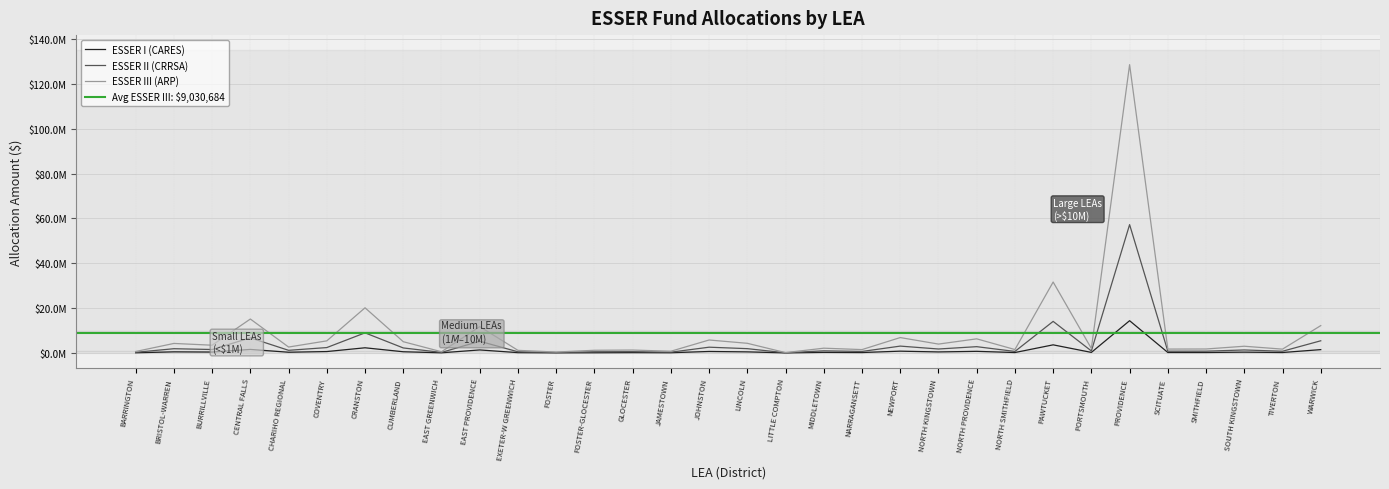

List the series in order of their overall mean, lowest first.

ESSER I (CARES), ESSER II (CRRSA), ESSER III (ARP)